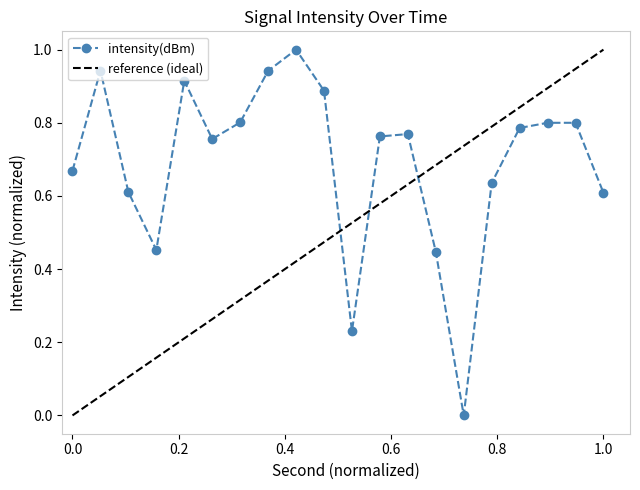

True or false: the data has more than 2 interior local peaks.

True